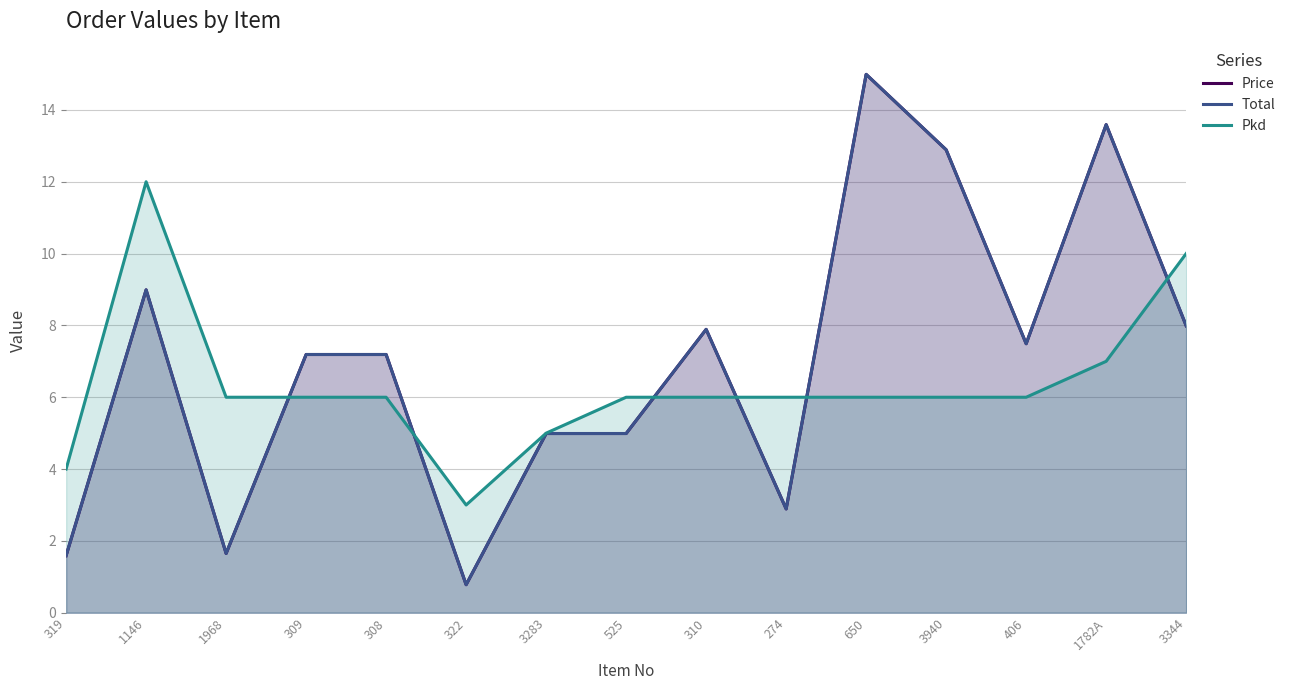

List the series in order of their peak value, lowest first.

Pkd, Price, Total